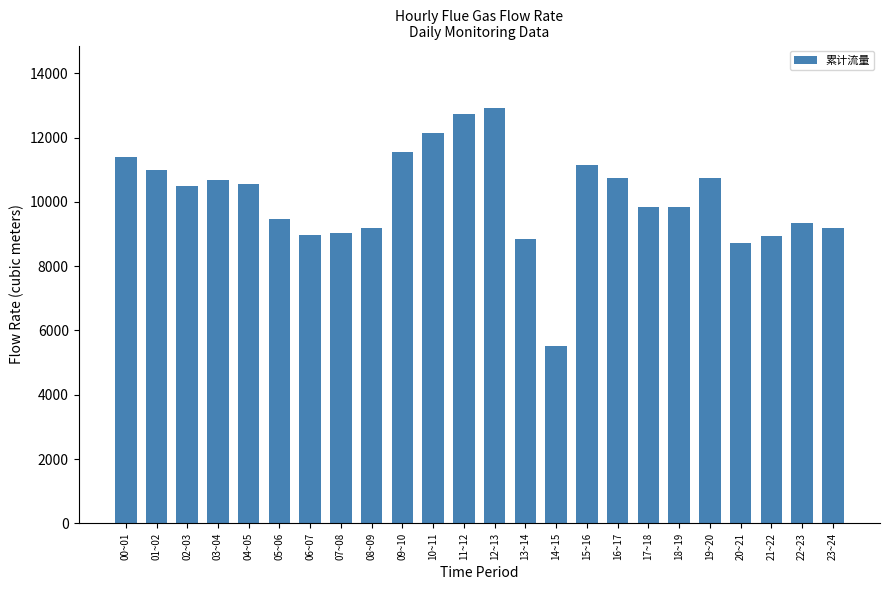

Approximately how many times larger is the value at 14~15 compared to 22~23?

0.6